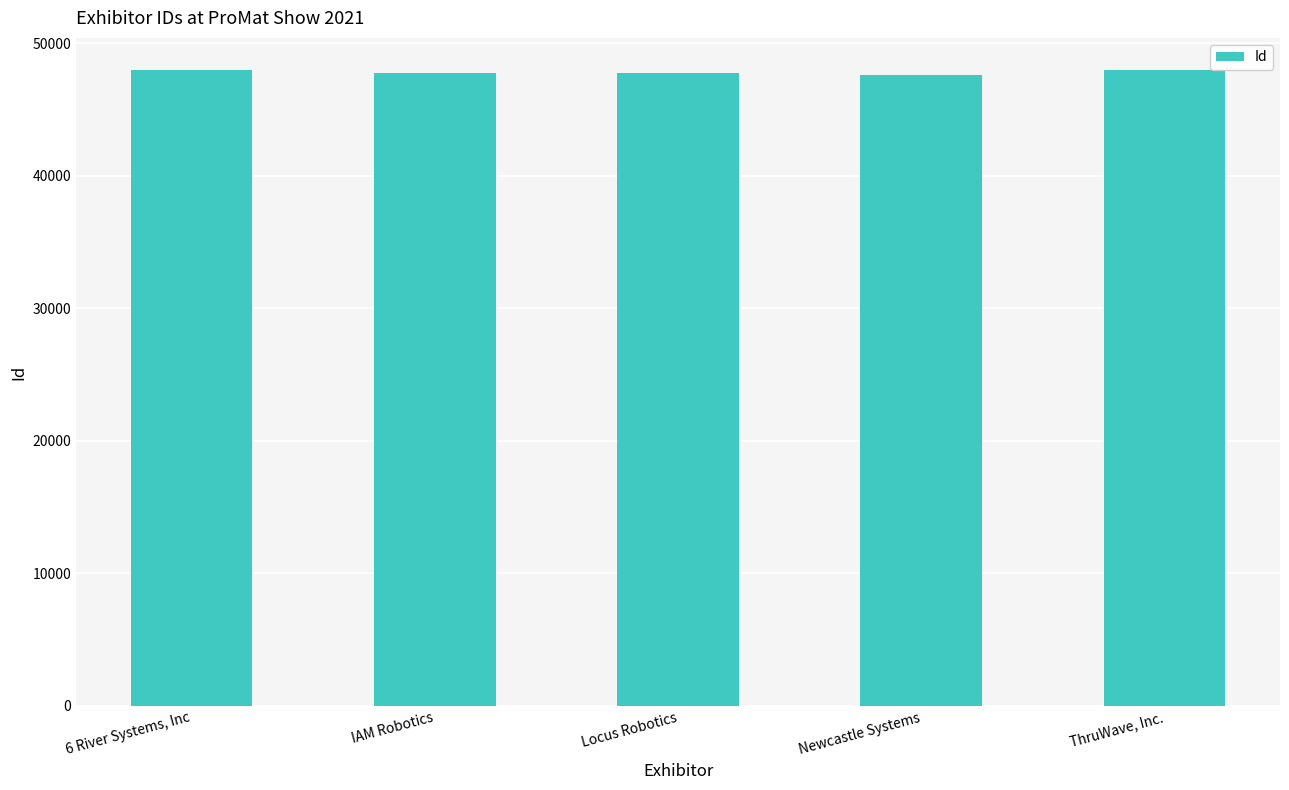

What is the label of the 4th bar from the right?

IAM Robotics